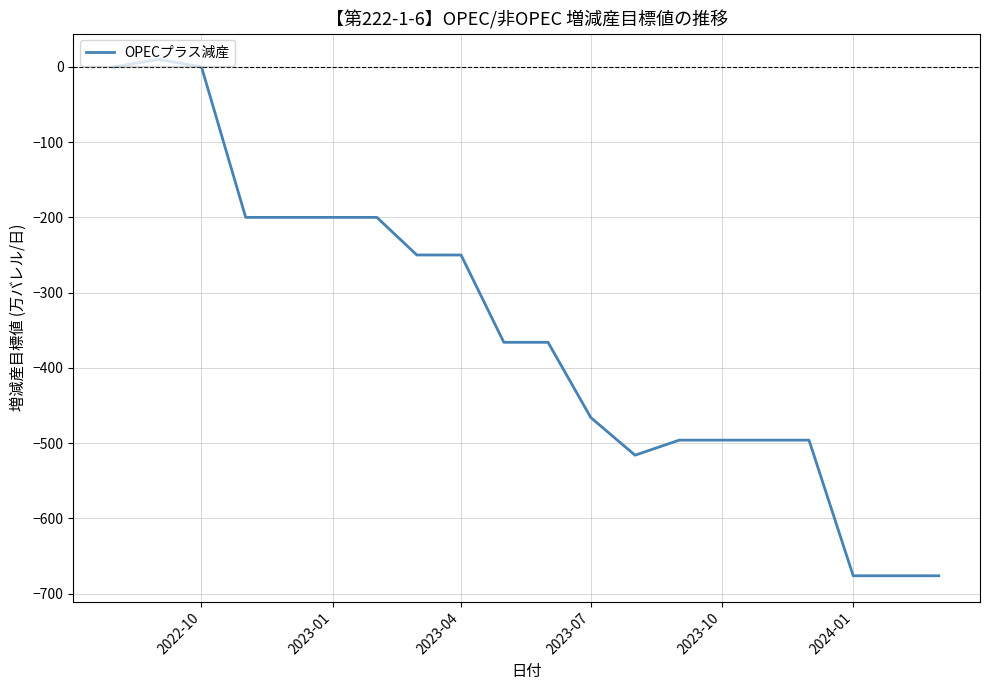

What is the difference between the maximum and minimum values?

686.2